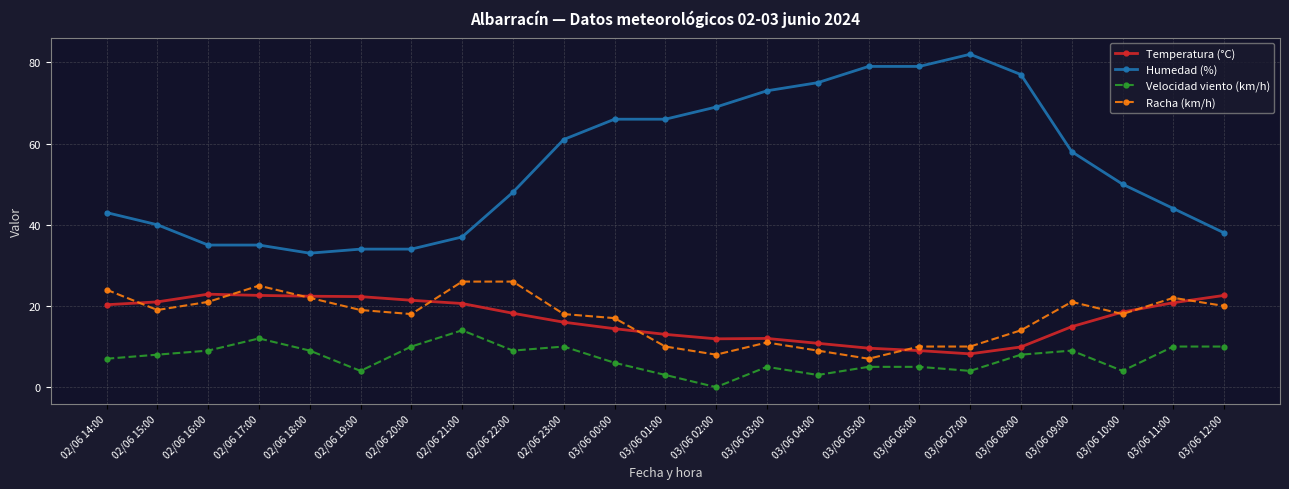

Count the number of categories in the chart.

23